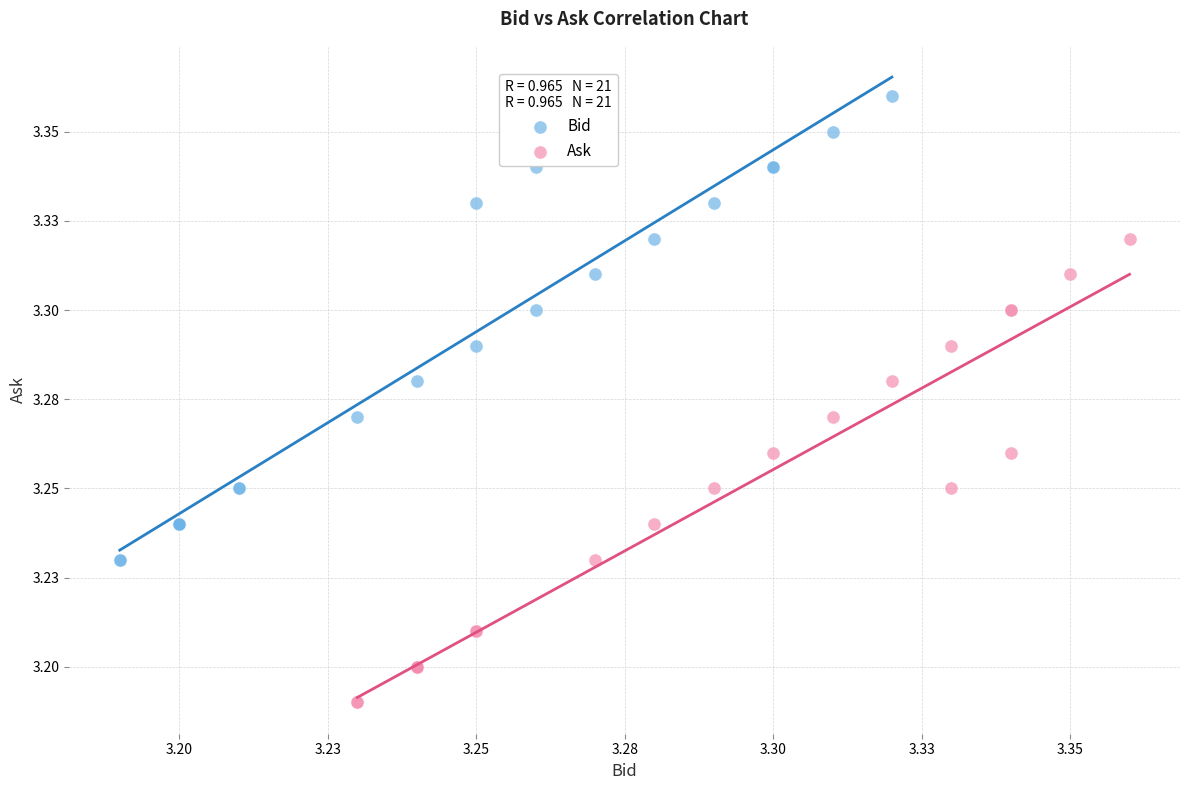

Which series reaches the maximum Y coordinate?

Bid